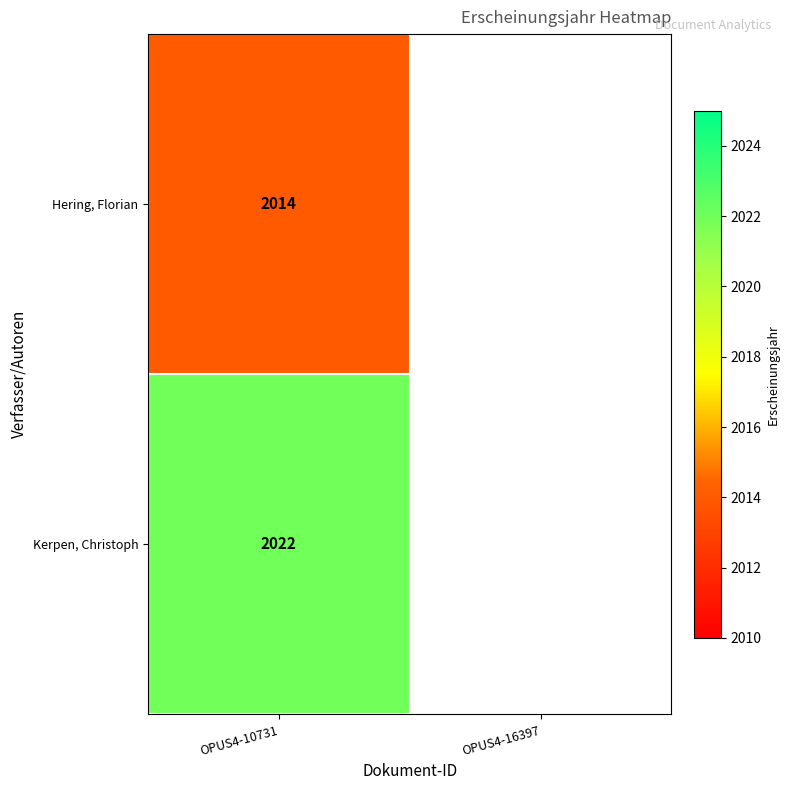

Which has a higher value, OPUS4-16397 or OPUS4-10731?

OPUS4-10731